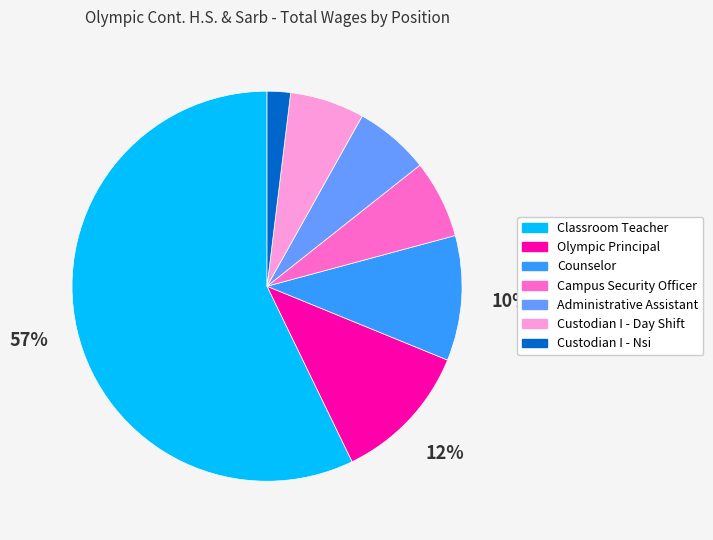

Which has a higher value, Classroom Teacher or Counselor?

Classroom Teacher